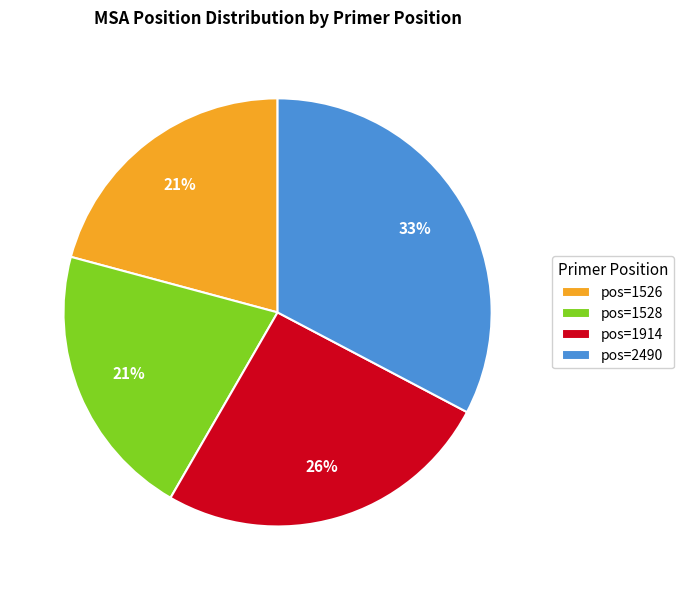

Is it true that pos=2490 is 20% of the pie?

False